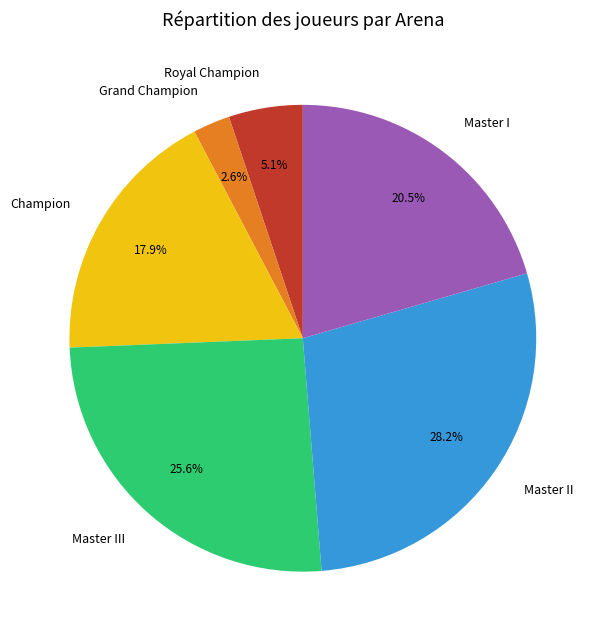

What is the ratio of the value at Grand Champion to the value at Master I?

0.1